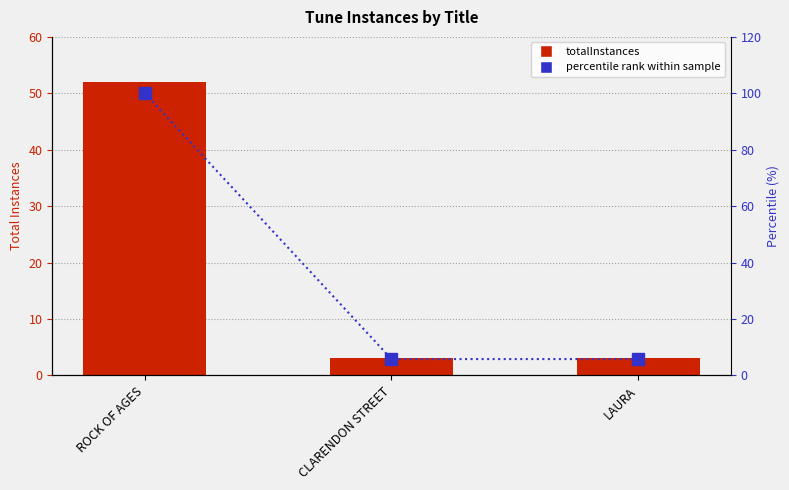

What is the label of the 1st bar from the right?

LAURA